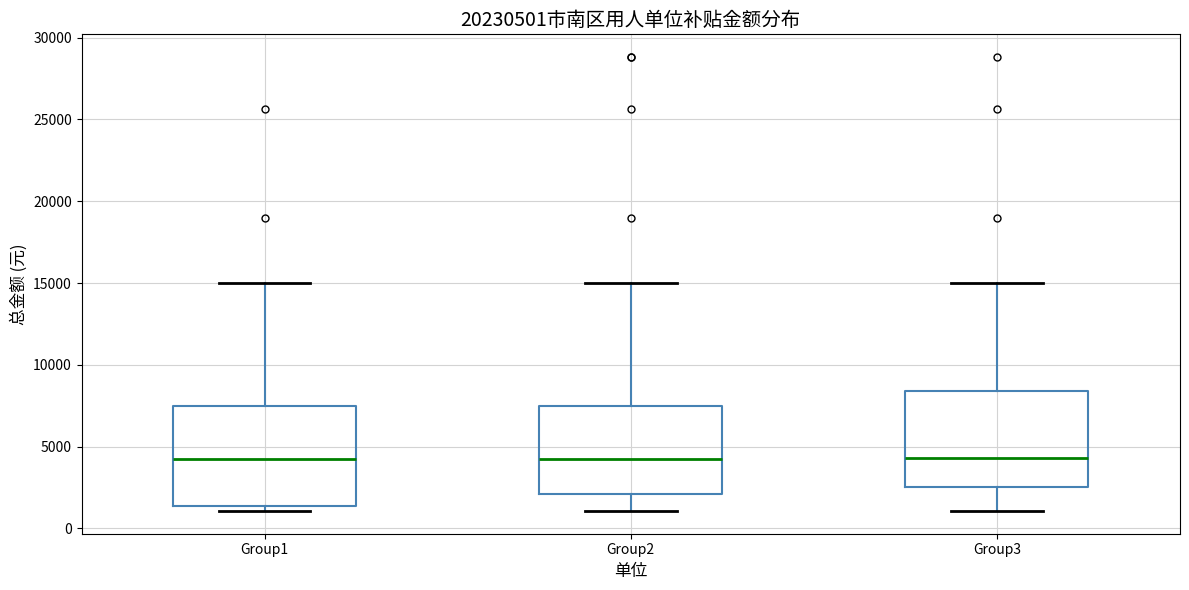

Reading left to right, transcribe this box plot: for each box, give where its median line is, the range the box spans, and where its two whiskers end, as read against the y-axis. The values are not printed on the chart, so give them approximately, as read against the axis.

Group1: median 4500, box 1500 to 7500, whiskers 1000 to 15000
Group2: median 4500, box 2000 to 7500, whiskers 1000 to 15000
Group3: median 4500, box 2500 to 8500, whiskers 1000 to 15000